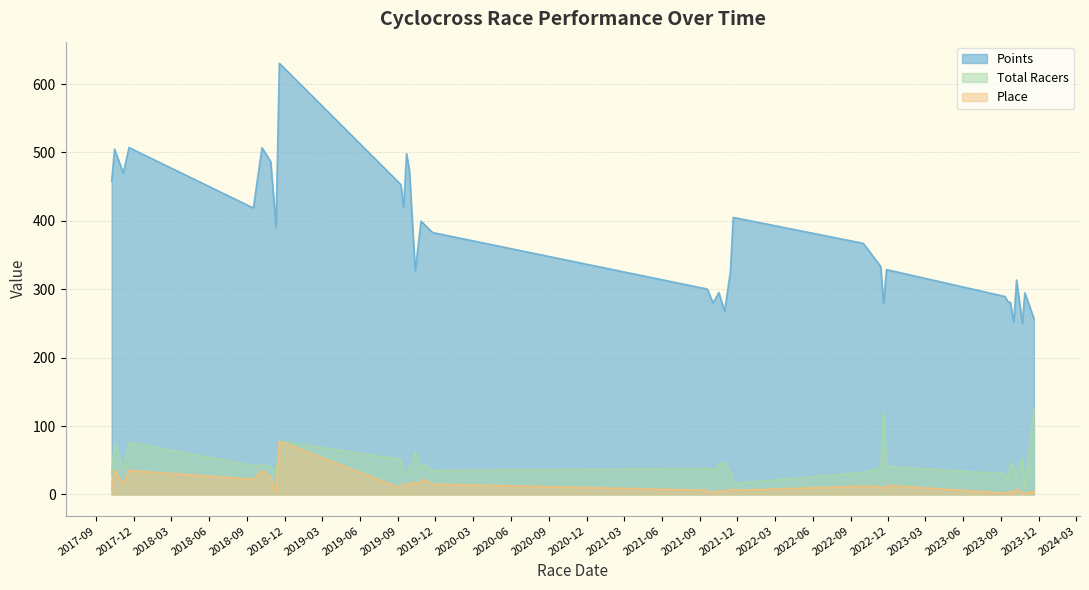

In Points, how many points are higher than both neighbors (excluding endpoints)?

11